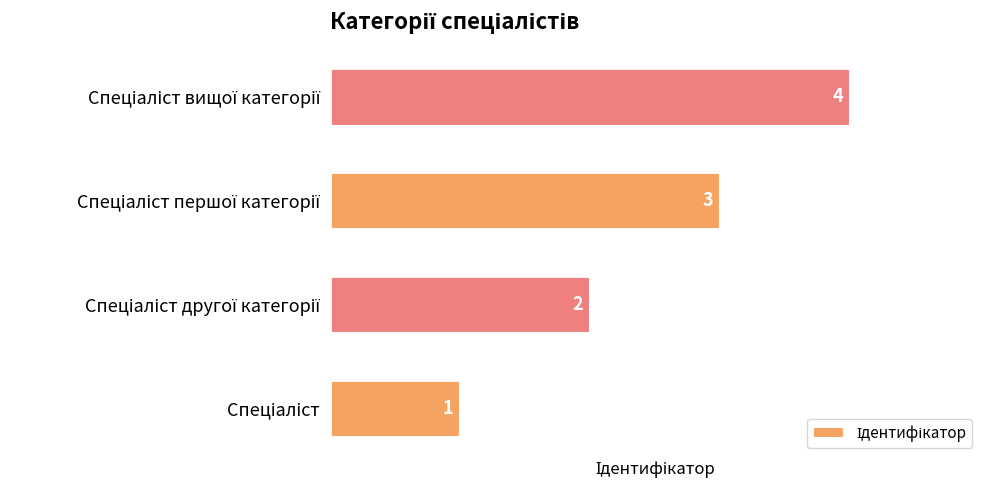

Are the bars grouped side by side (vs. stacked)?

No